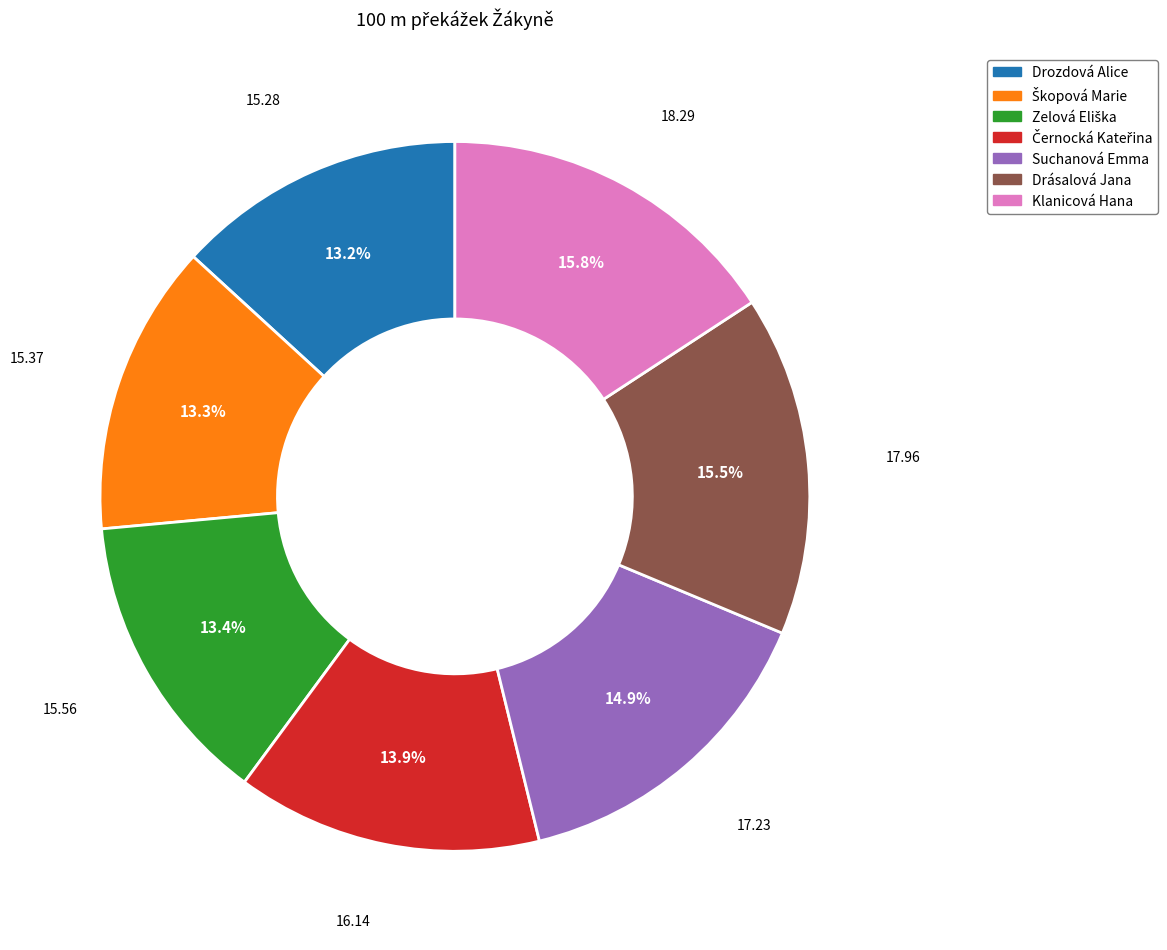

How much of the chart is everything except Klanicová Hana?

84.2%